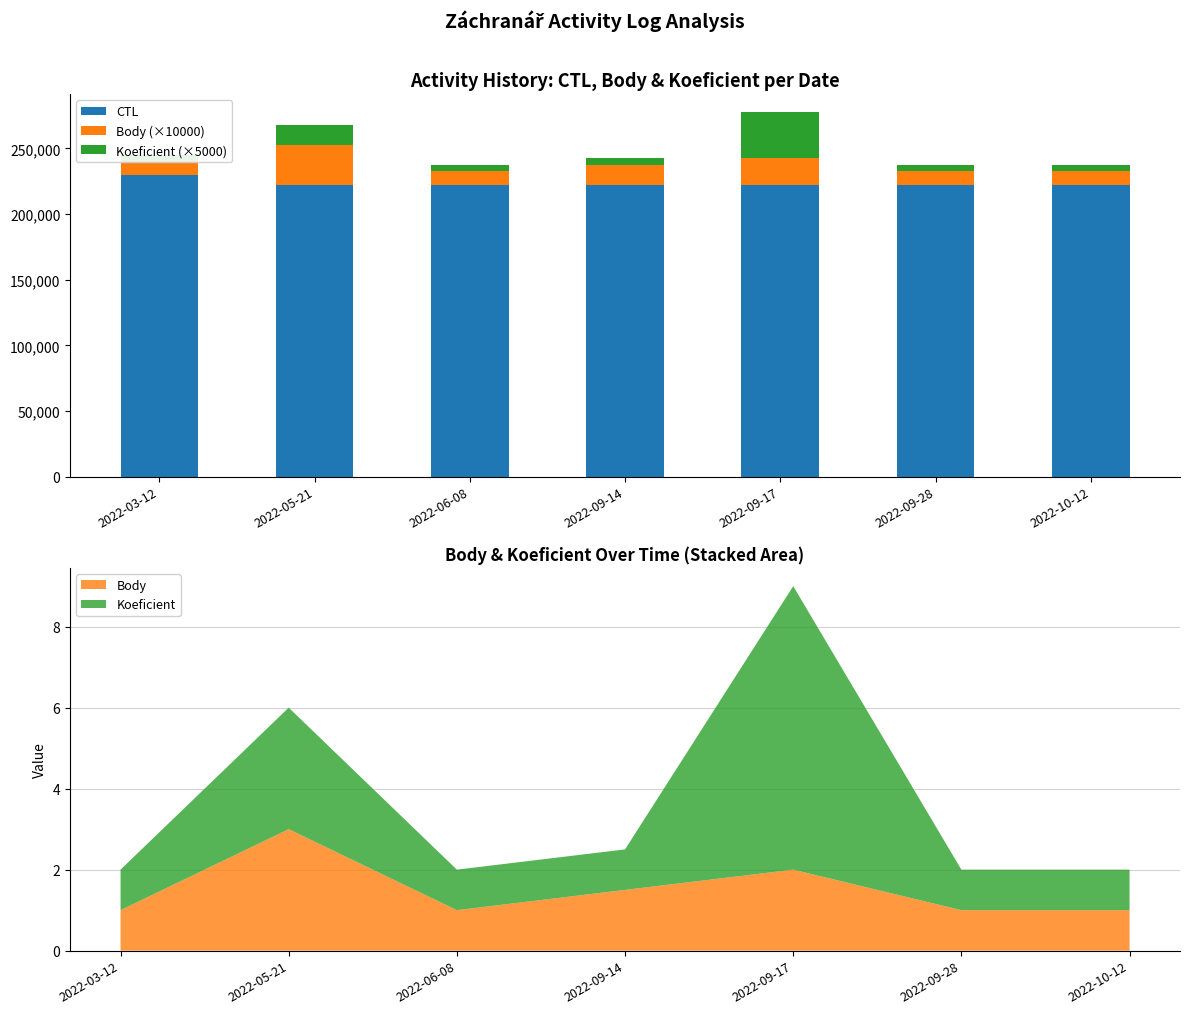

How many bars are there in each group?

3